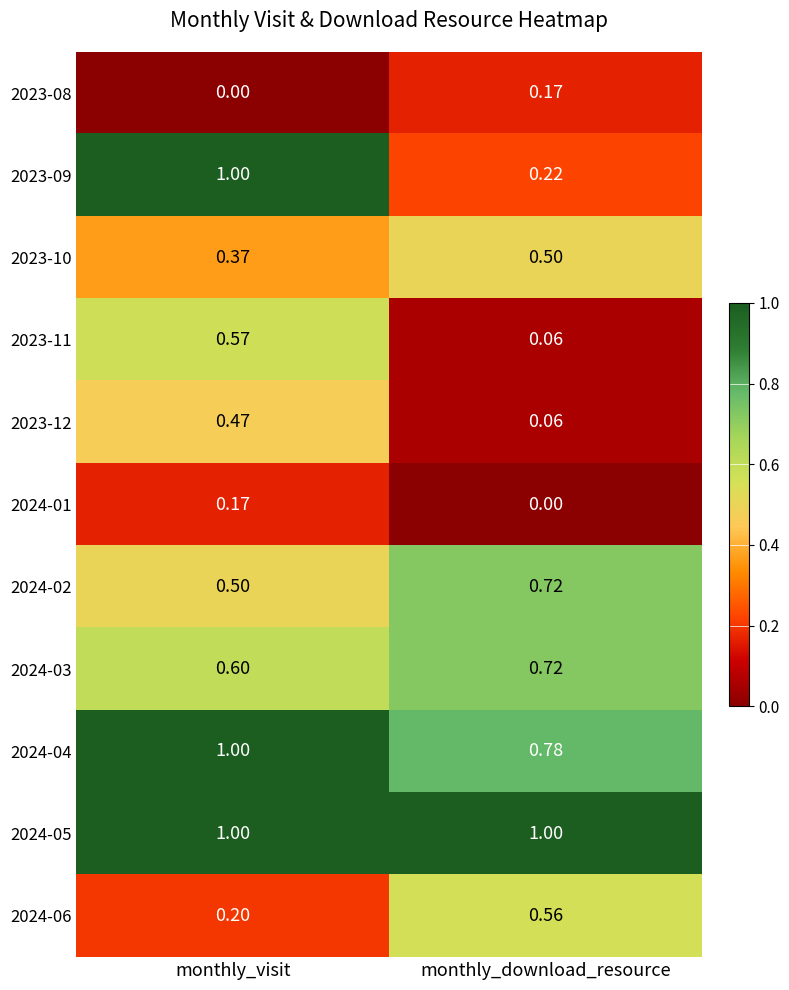

Is the value of 2024-02 at monthly_download_resource greater than the value of 2024-04 at monthly_visit?

No